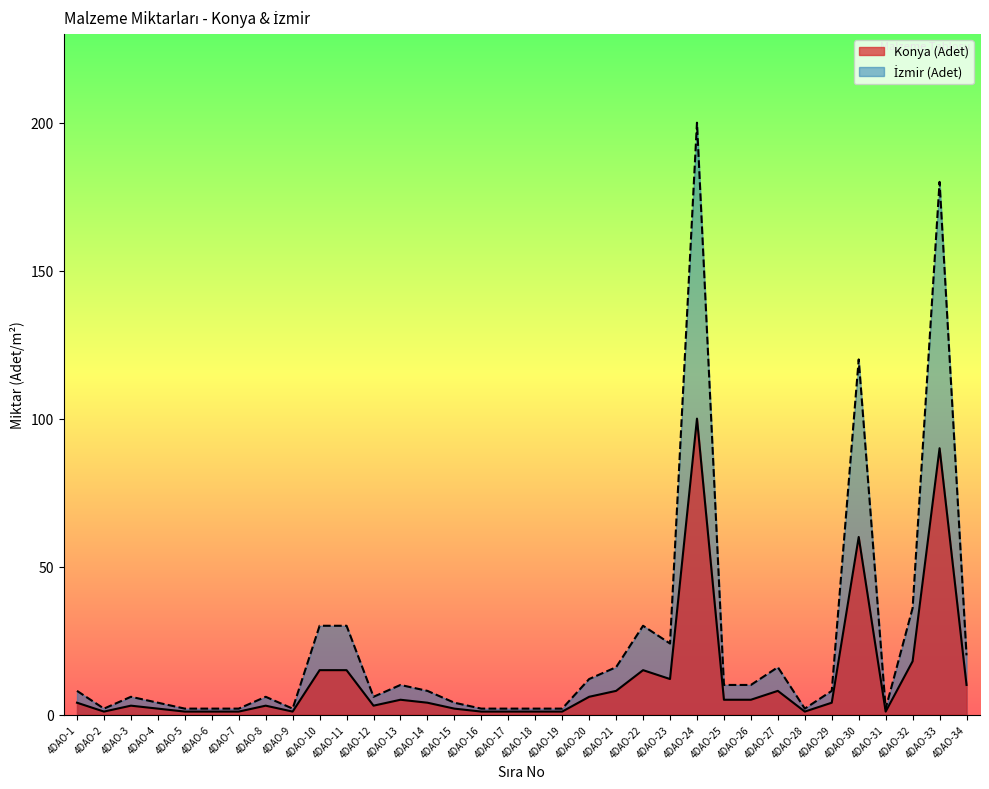

Which series has the largest total across all categories?

İzmir (Adet)